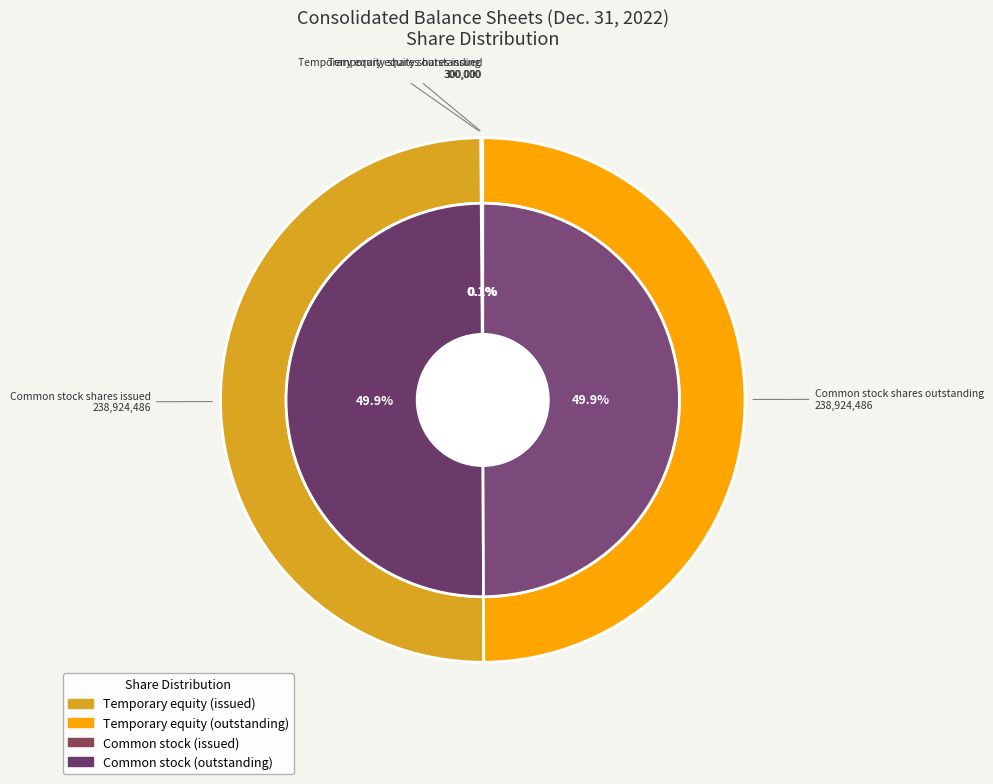

The Common stock shares issued slice represents 55% of the pie. True or false?

False